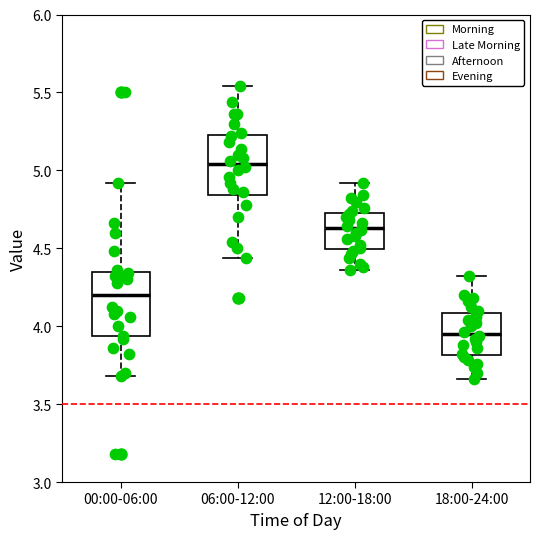

Which box's median line is the lowest?

18:00-24:00